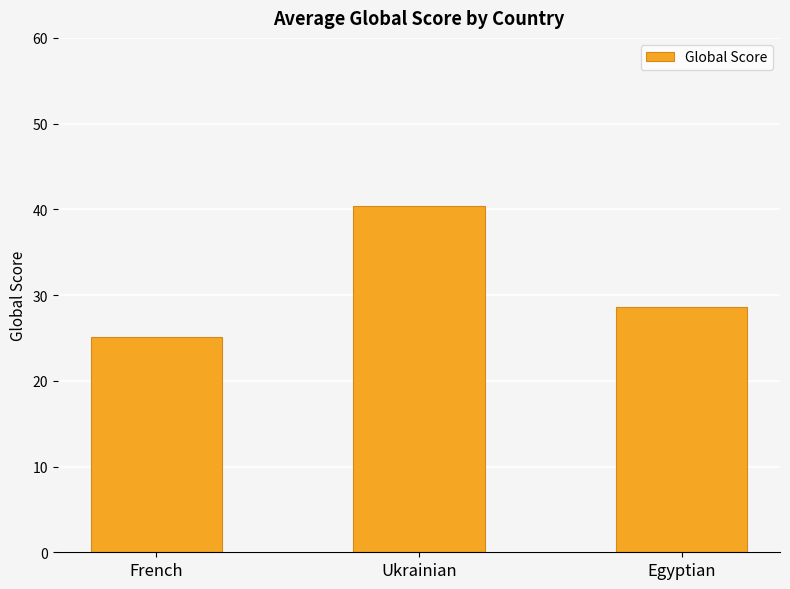

True or false: the data shows 40.3 at Ukrainian.

True